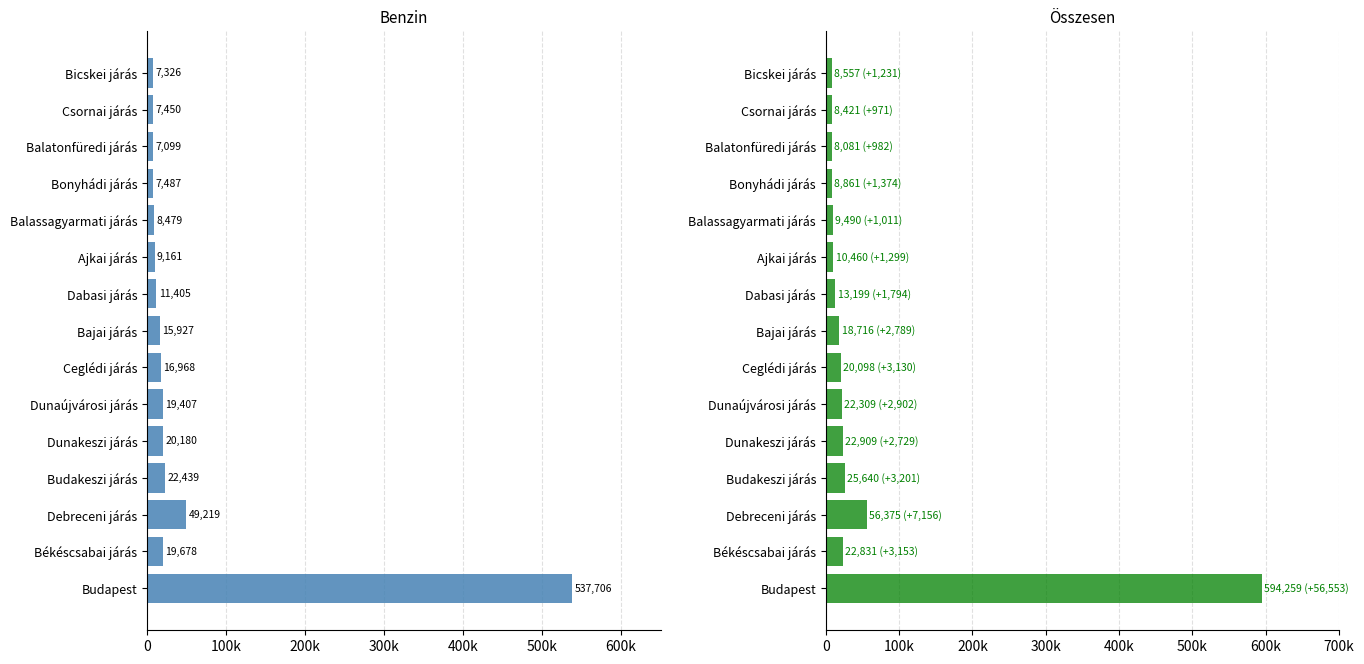

What is the value of the Összesen bar at the 15th from the left?

8557